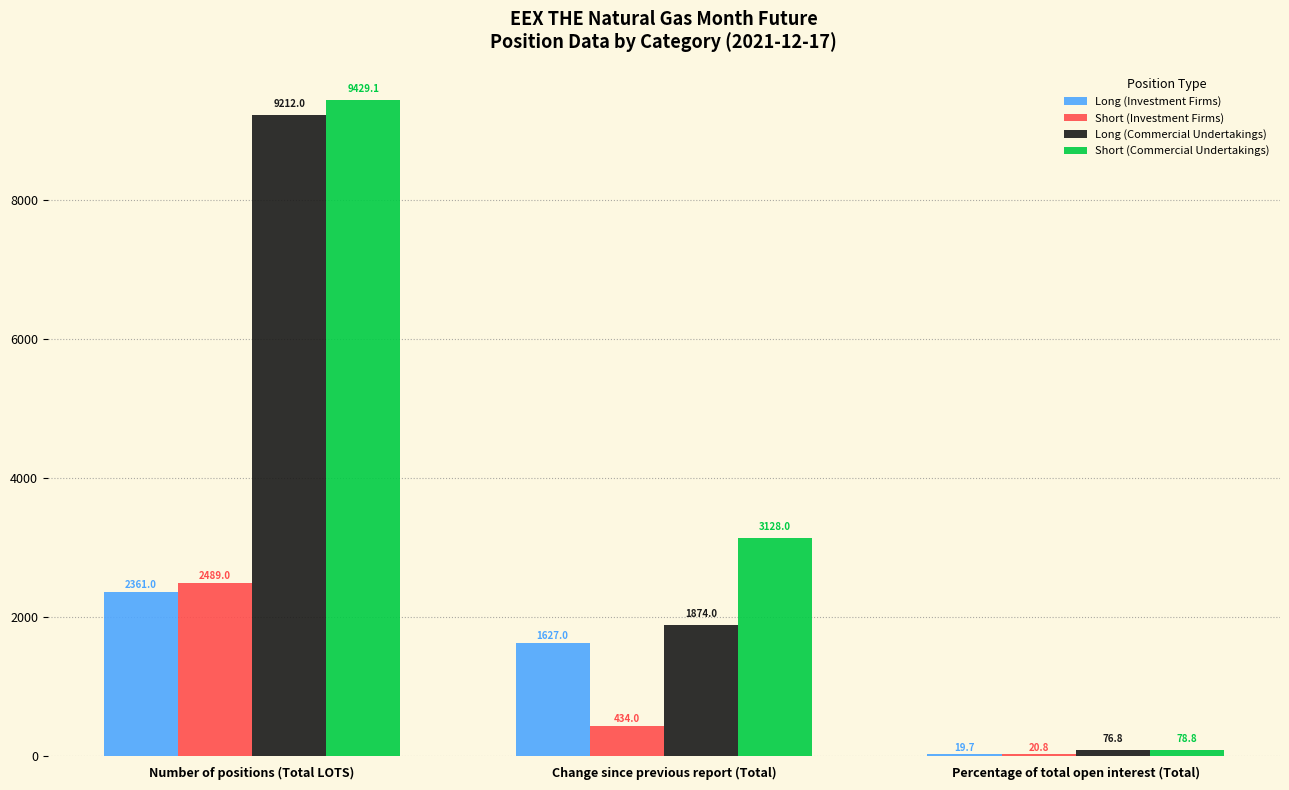

Is the value of Long (Investment Firms) at Change since previous report (Total) greater than the value of Short (Investment Firms) at Change since previous report (Total)?

Yes